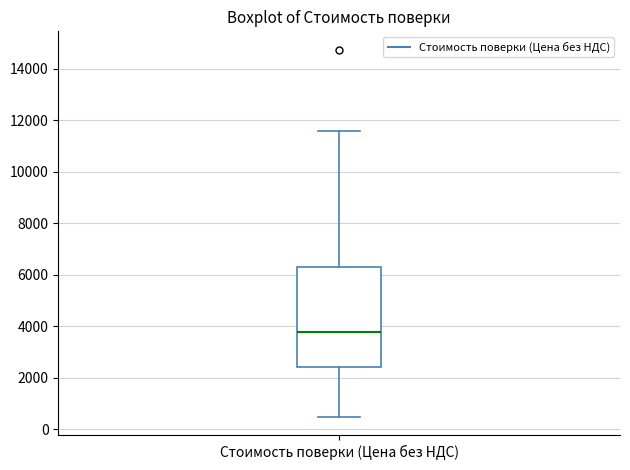

Read this box plot against the y-axis: the position of the median line, the range covered by the box, and the ends of both whiskers. The values are not printed on the chart, so give them approximately, as read against the axis.

median 3800, box 2400 to 6400, whiskers 400 to 11600